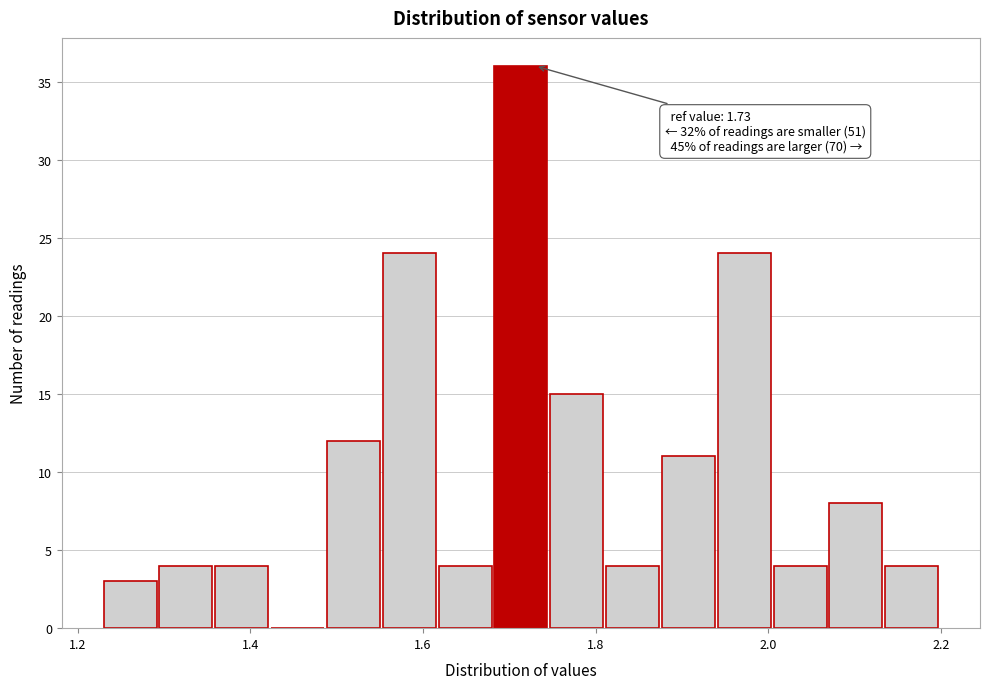

Around what value on the x-axis is the tallest bar? Give the approximate position of its centre, as read against the axis.

1.72